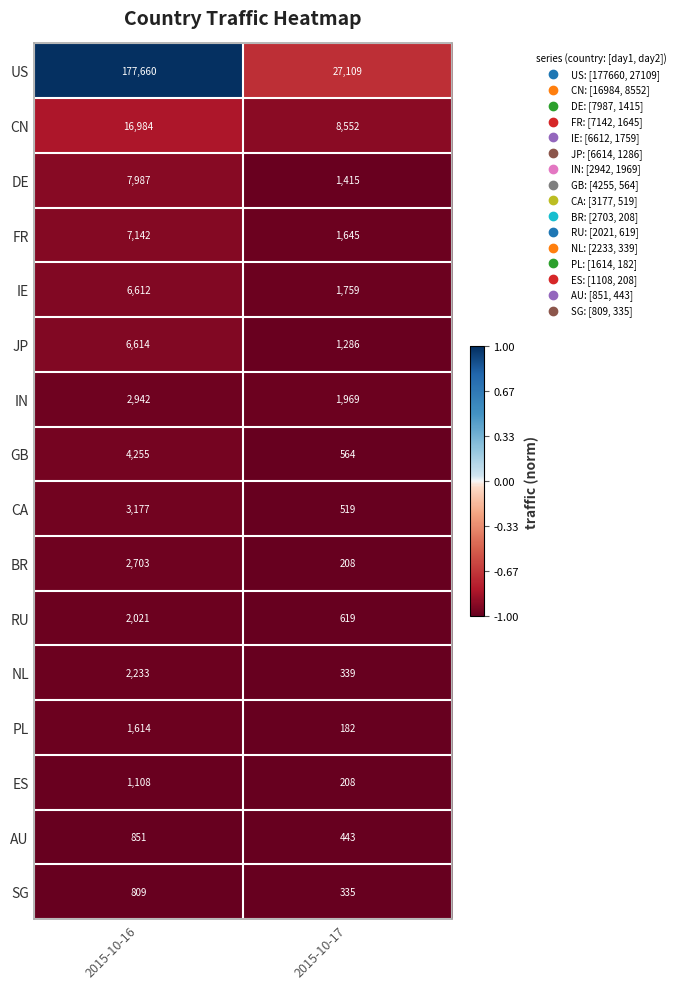

Which label corresponds to the smallest value in the chart?

2015-10-17